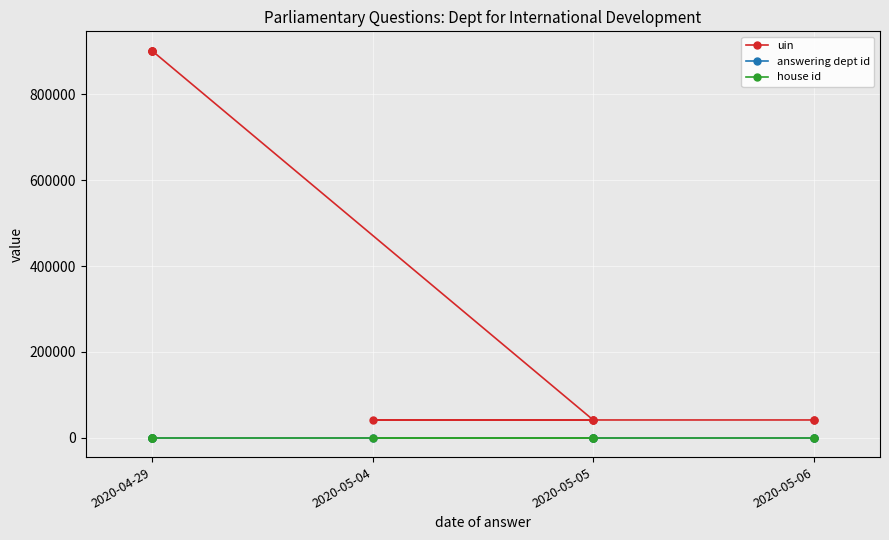

Reading right to left, list all the values displayed in this chart.

uin: 41565	41417	41365	41611	41610	41399	902046	902058	902055	902052
answering dept id: 20	20	20	20	20	20	20	20	20	20
house id: 1	1	1	1	1	1	1	1	1	1